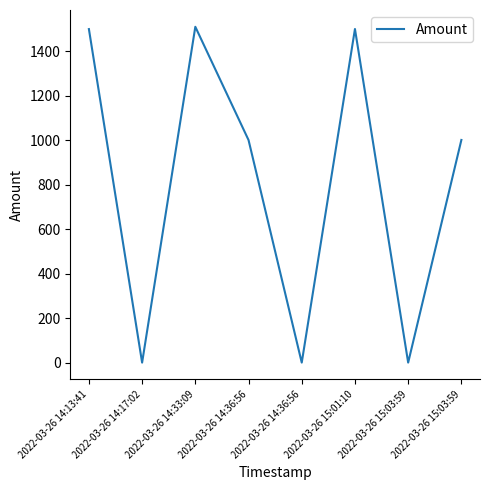

What is the change in value from 2022-03-26 14:33:09 to 2022-03-26 15:03:59?

-1510.3